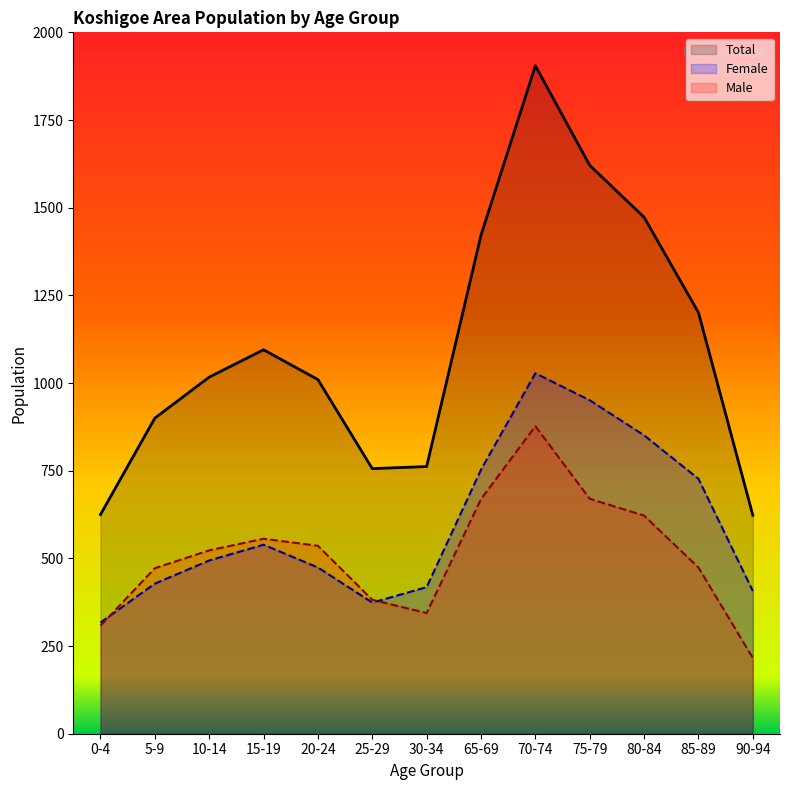

How many lines are shown in the chart?

3